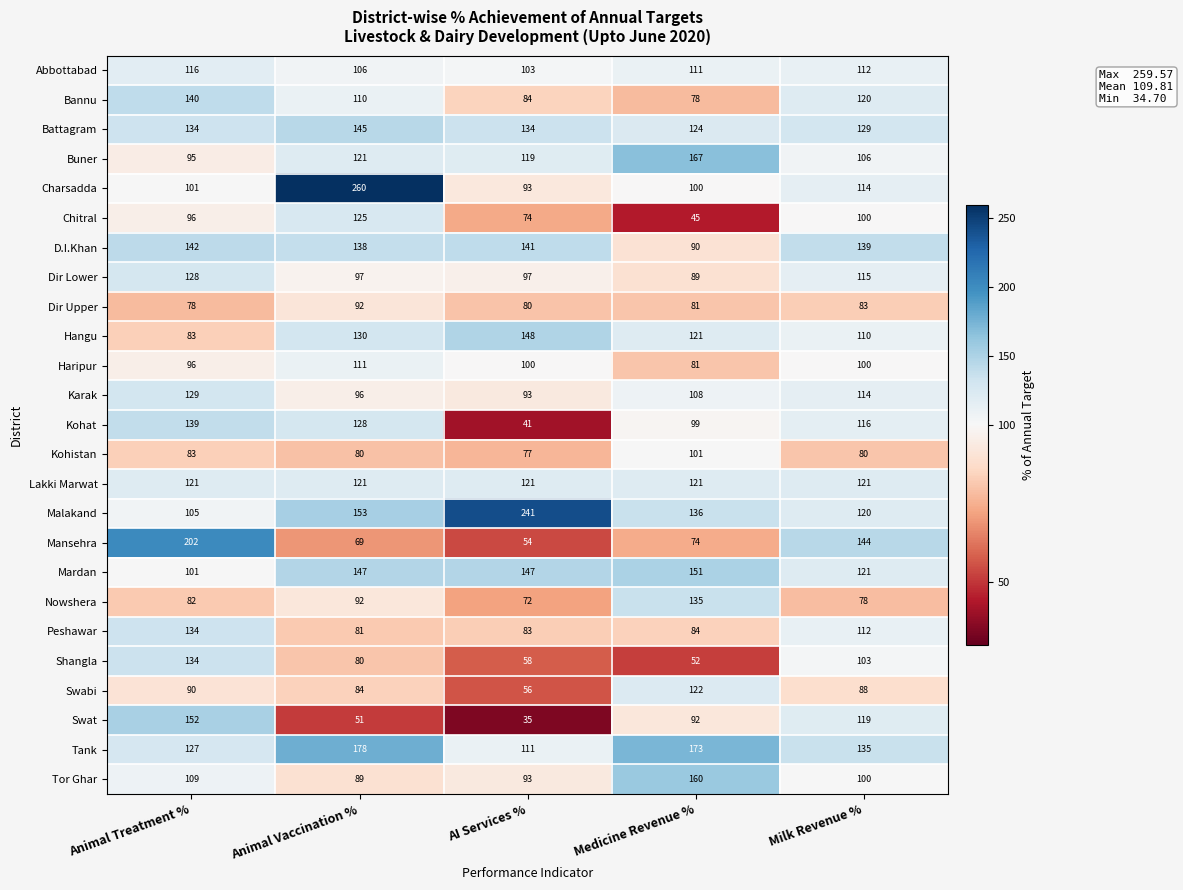

Rank the categories by Nowshera value from lowest to highest.

AI Services %, Milk Revenue %, Animal Treatment %, Animal Vaccination %, Medicine Revenue %